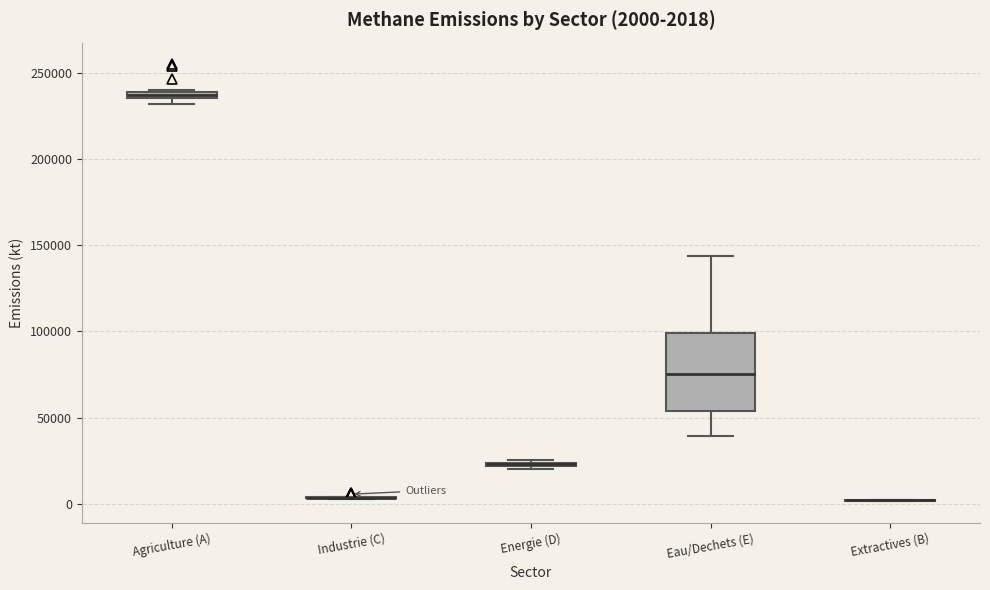

Which box is the tallest, from its lower edge to its upper edge?

Eau/Dechets (E)